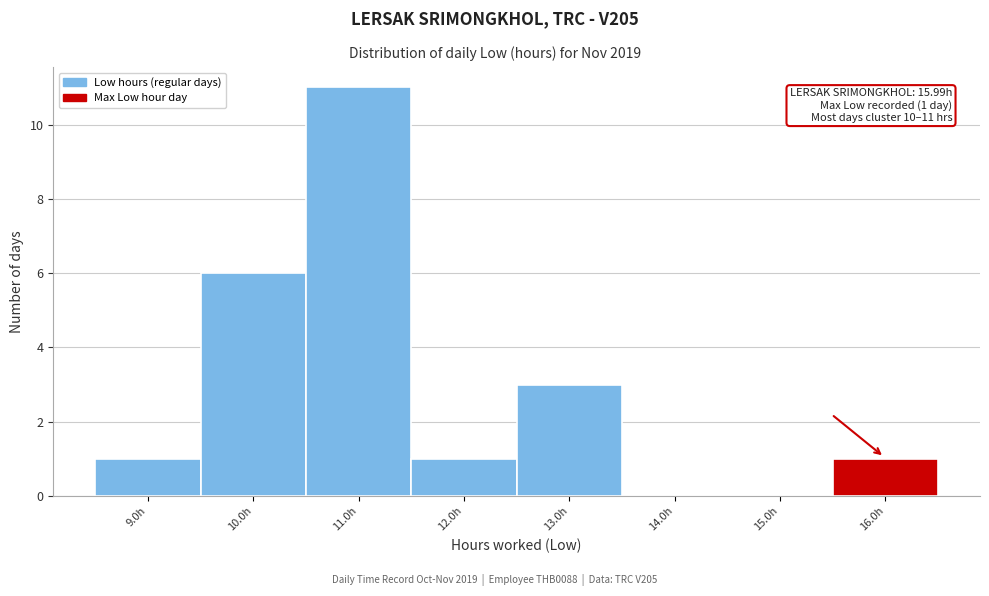

Which range on the x-axis has the tallest bar?

10.5 to 11.5